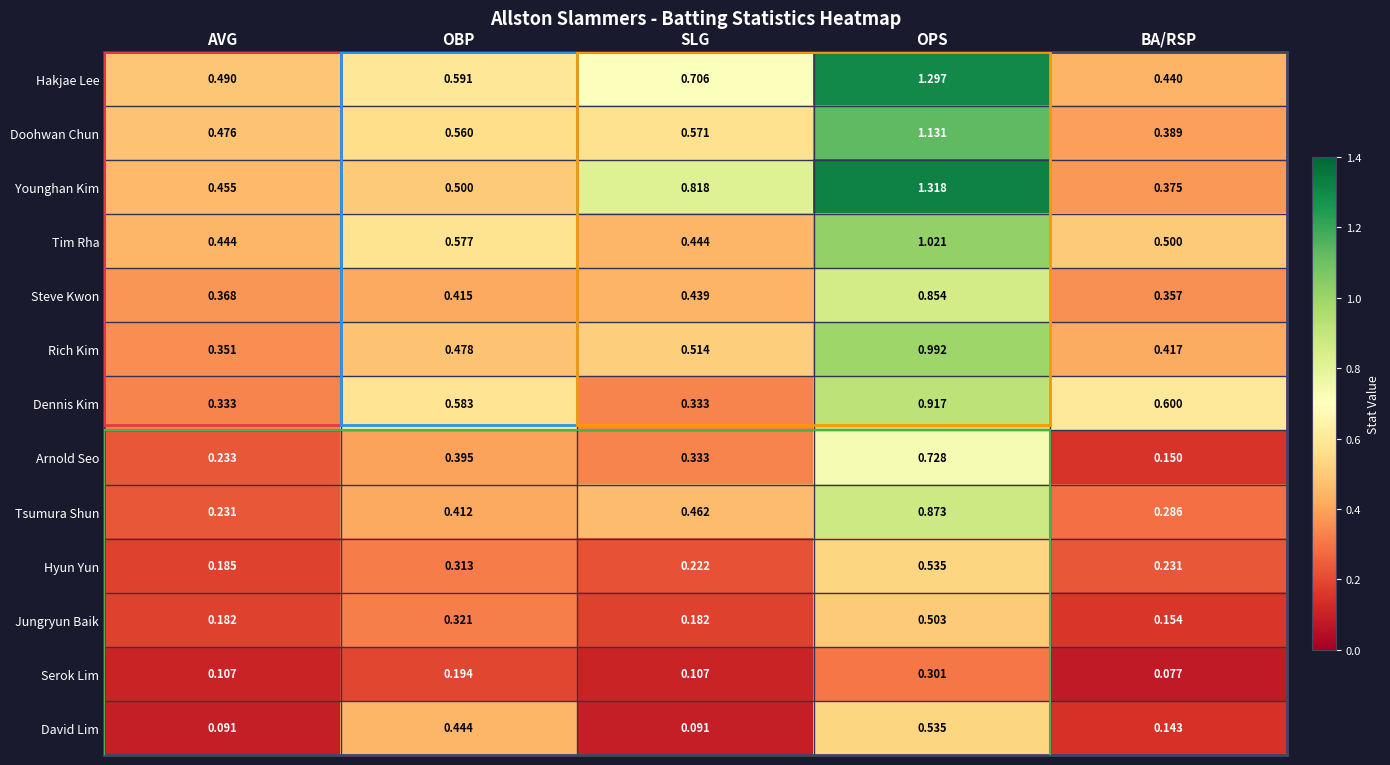

At which category does the chart reach its peak across all series?

OPS